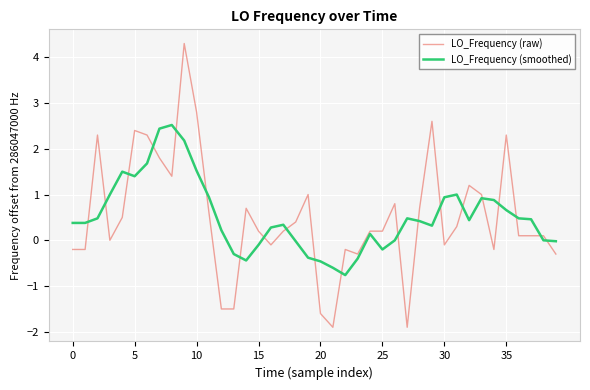

How many intersections are there between LO_Frequency (raw) and LO_Frequency (smoothed)?

20